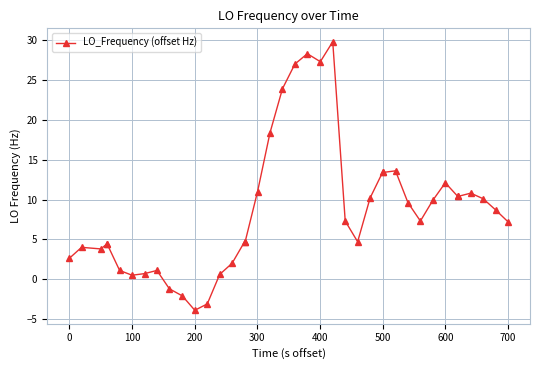

What is the difference between the second highest and minimum values?

32.2